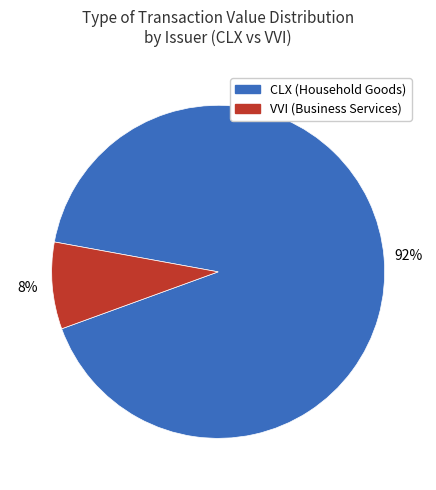

To the nearest percent, what is the average slice percentage?

50%